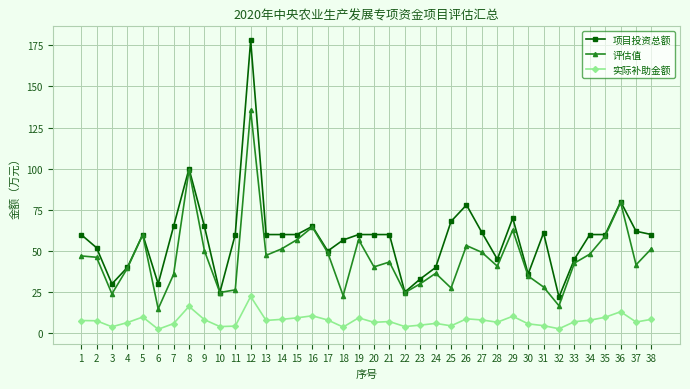

What is the sum of the 评估值 values at 34 and 27?

97.3